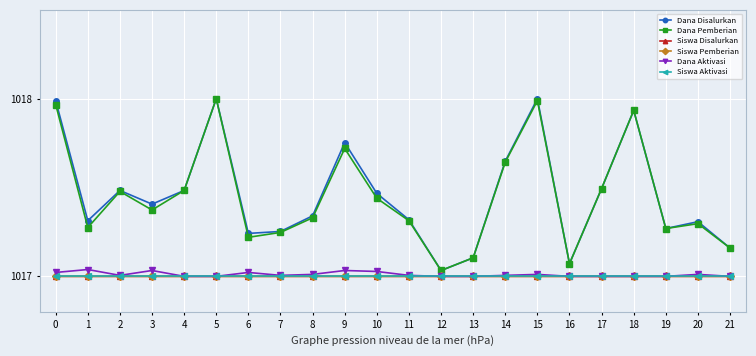

Between 3 and 13, which series saw the biggest shift?

Dana Disalurkan